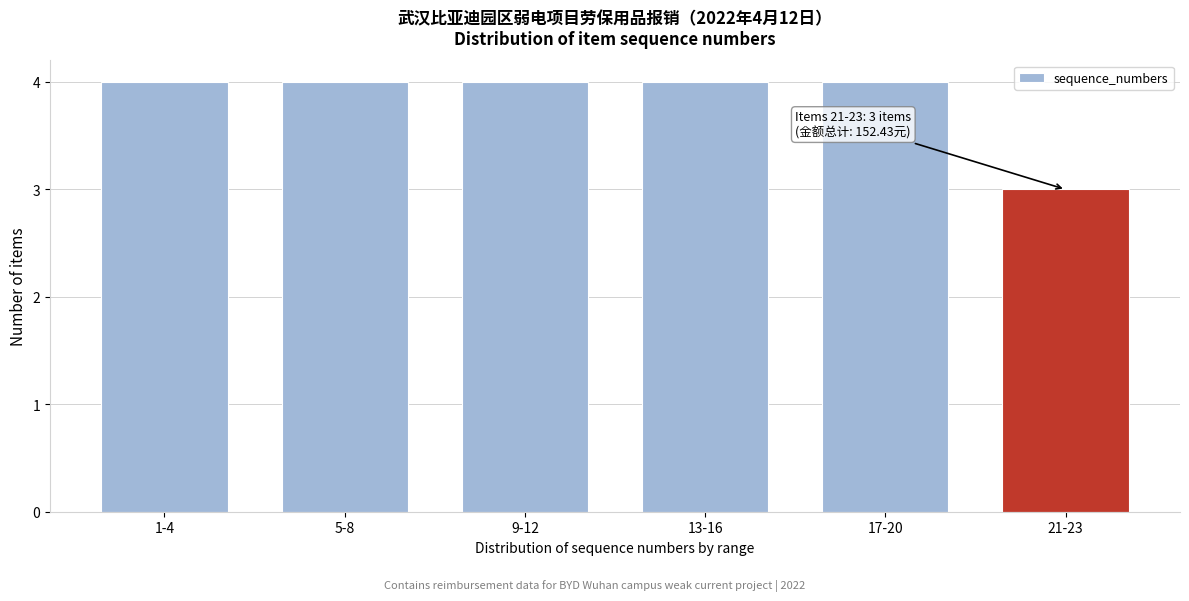

Reading left to right, list all the values displayed in this chart.

1-4=4	5-8=4	9-12=4	13-16=4	17-20=4	21-23=3